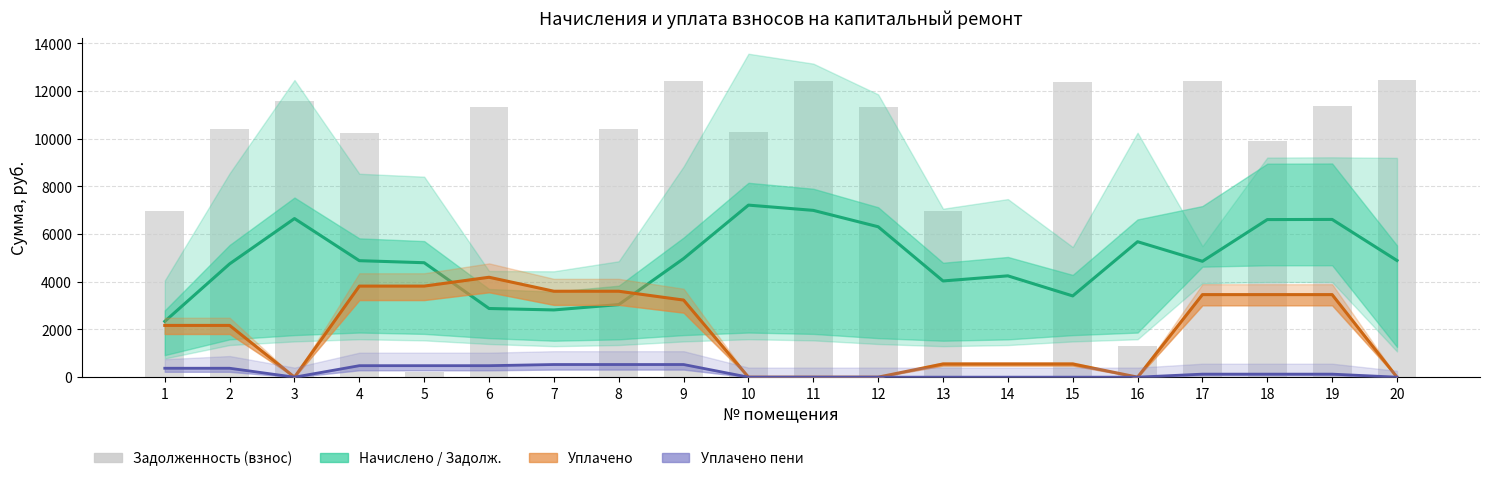

The nachisleno / zadolj_peni series shows 2819.4 at 7. True or false?

True